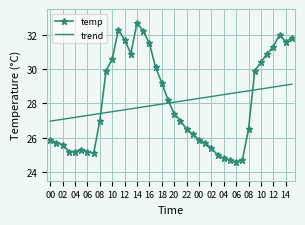

What is the difference between the maximum and minimum values in the trend series?

2.2